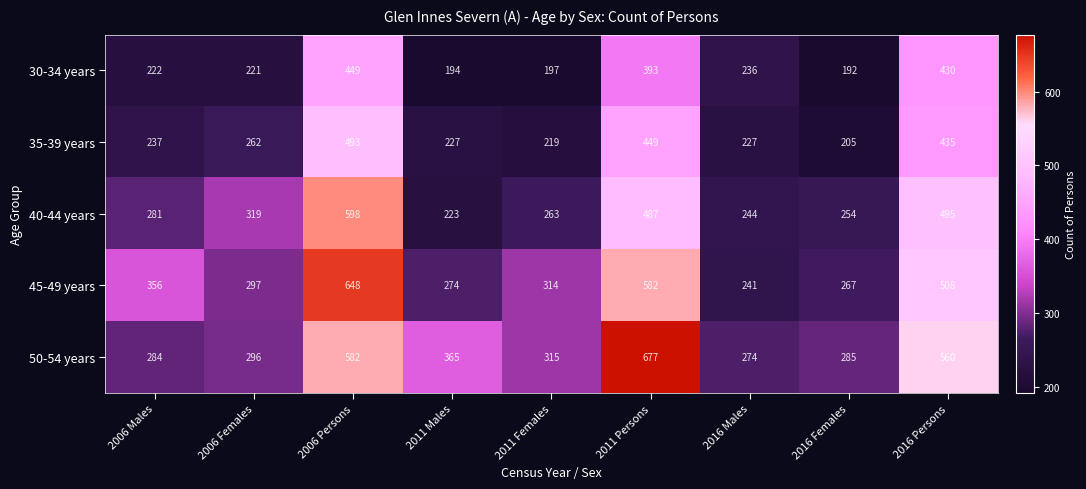

What is the difference between the highest and lowest values at 2016 Males?

47